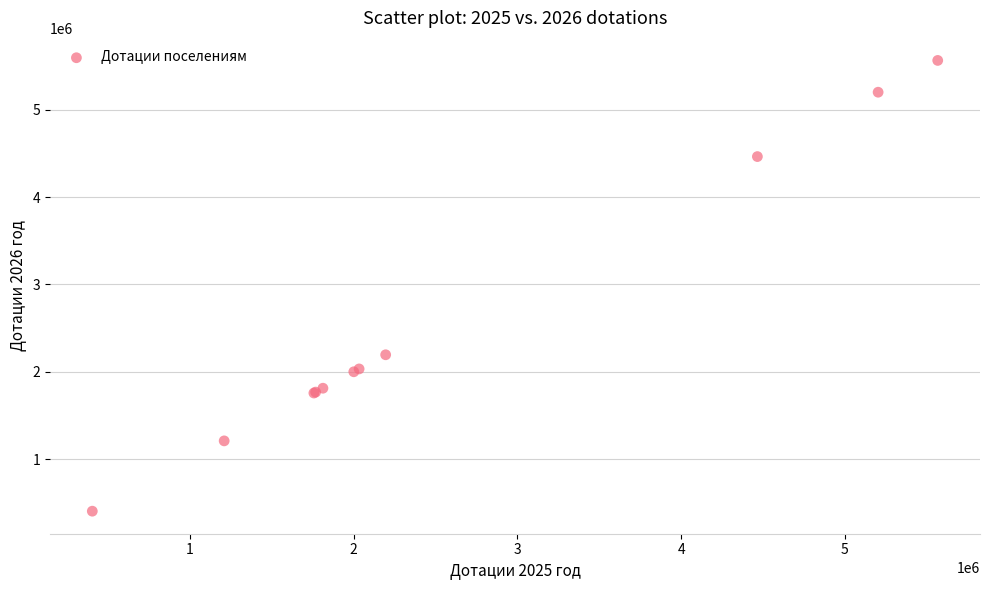

What Y value in the scatter plot is closest to 2984864?

2194722